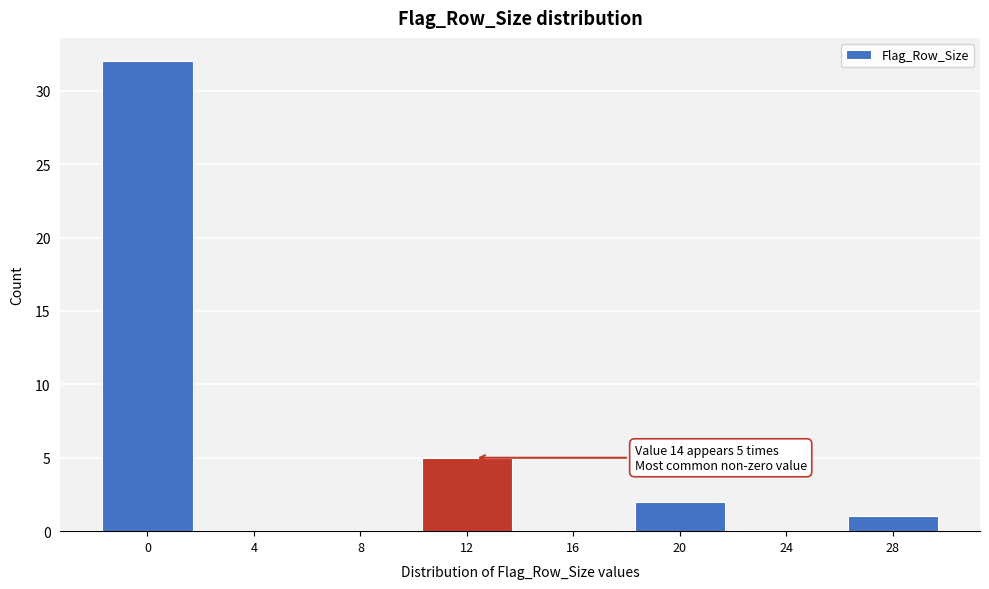

Reading left to right, transcribe all the data shown in this chart.

0=32	4=0	8=0	12=5	16=0	20=2	24=0	28=1